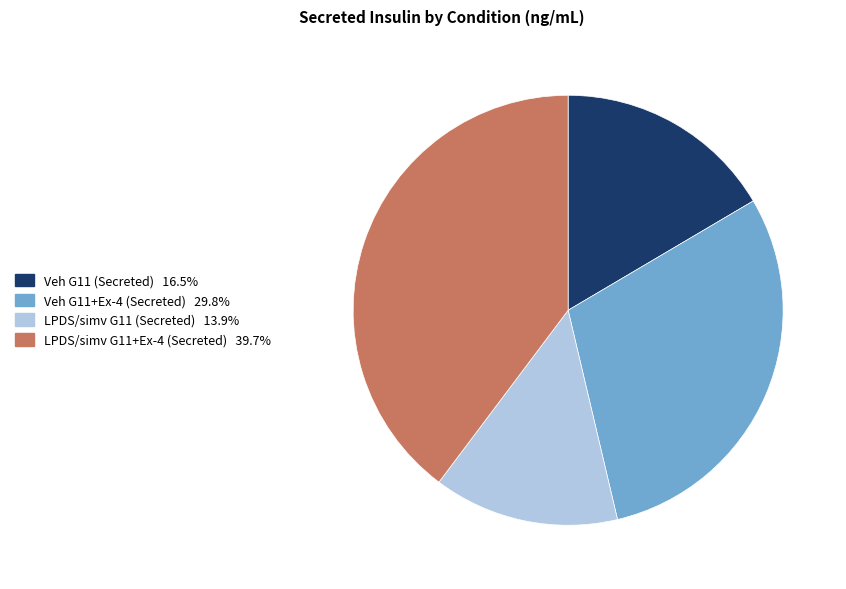

Between LPDS/simv G11+Ex-4 (Secreted) and LPDS/simv G11 (Secreted), which is larger?

LPDS/simv G11+Ex-4 (Secreted)